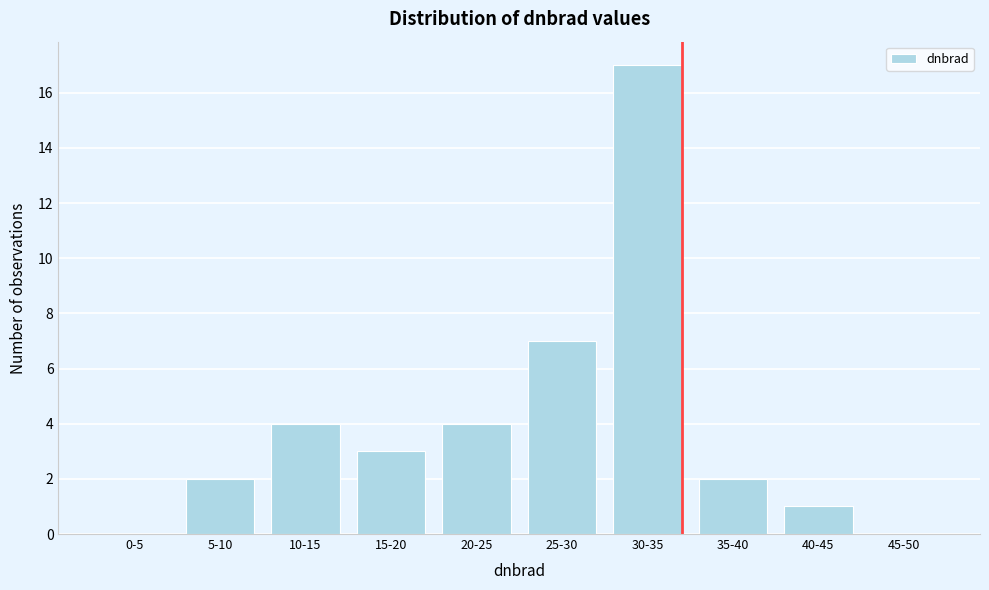

Reading right to left, what are all the values shown in this chart?

45-50=0	40-45=1	35-40=2	30-35=17	25-30=7	20-25=4	15-20=3	10-15=4	5-10=2	0-5=0